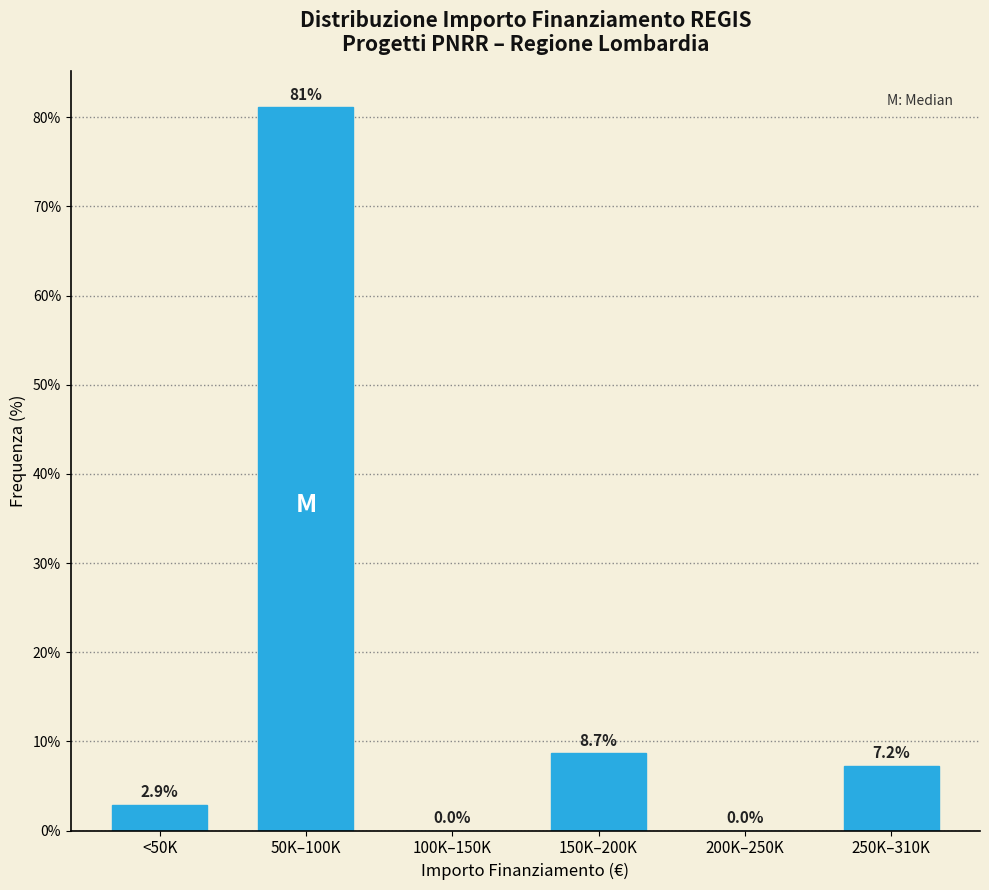

Reading right to left, transcribe all the data shown in this chart.

250K–310K=7.2	200K–250K=0.0	150K–200K=8.7	100K–150K=0.0	50K–100K=81.2	<50K=2.9